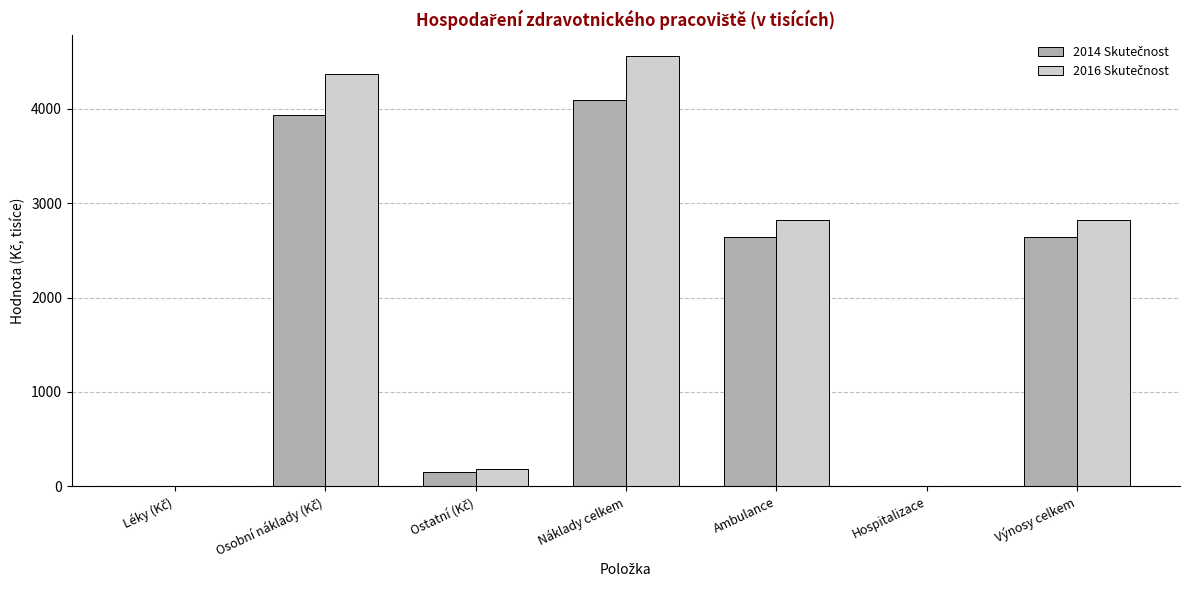

What is the maximum value shown in the chart?

4557.2